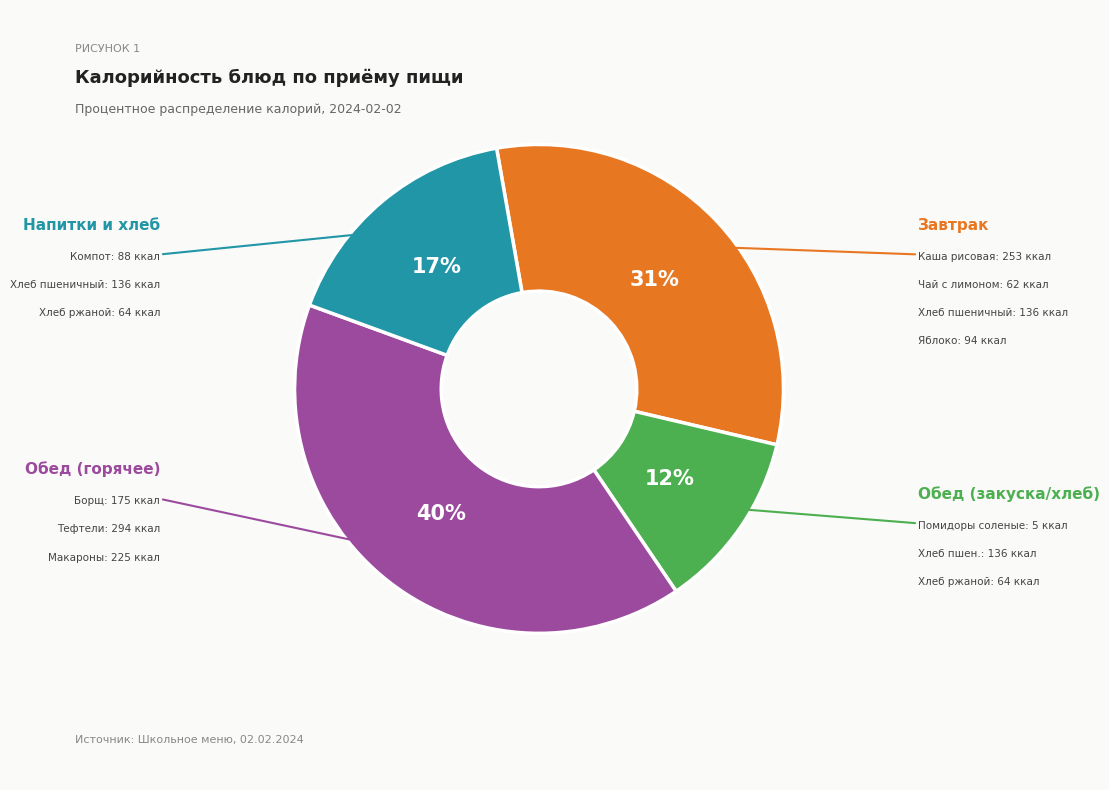

Is there any slice that represents more than half of the pie?

No